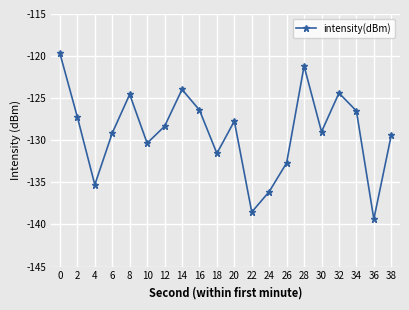

How many interior local valleys (lower than both neighbors) does the data have?

6